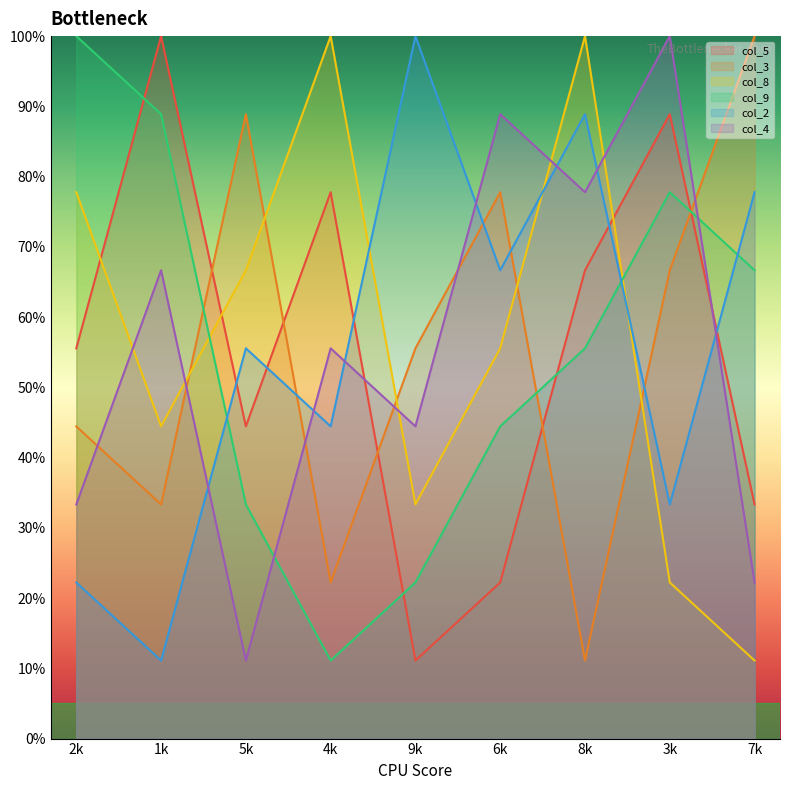

At how many categories does at least one series exceed 51?

9